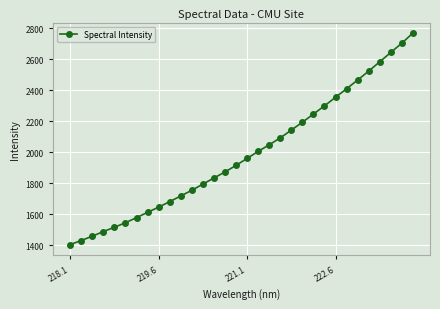

How many lines are shown in the chart?

1